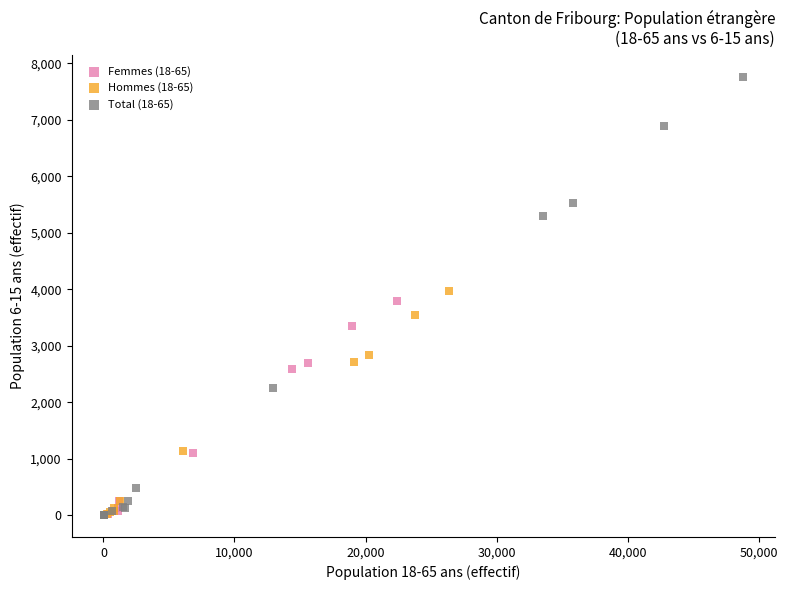

Which series has the largest Y range (max minus min)?

Total (18-65)